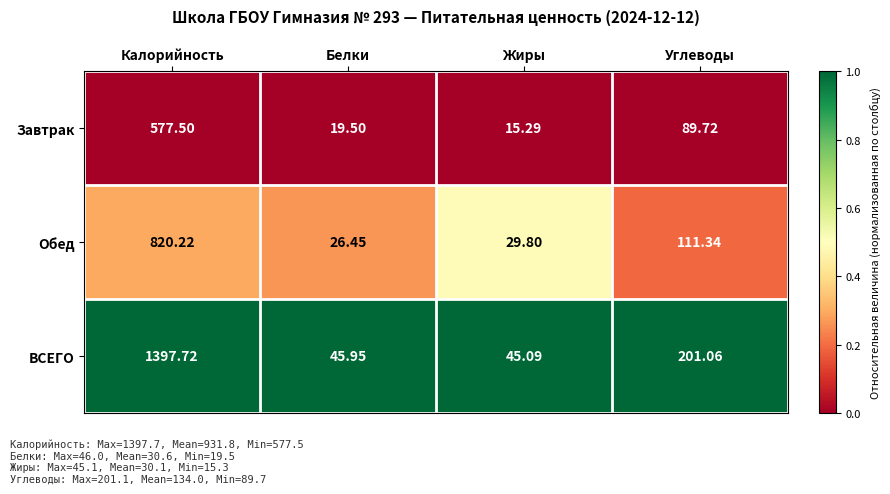

At which label does ВСЕГО reach its minimum?

Жиры